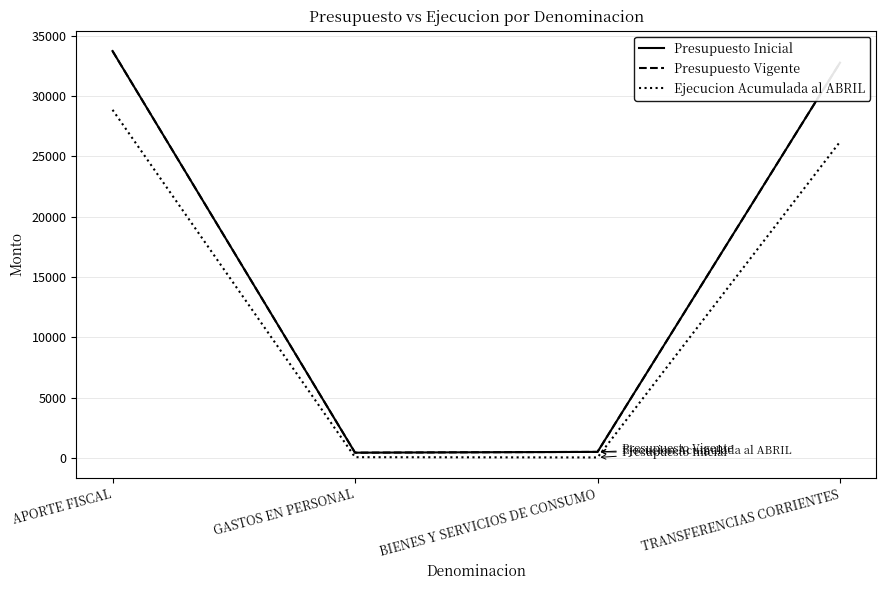

What is the minimum value for Ejecucion Acumulada al ABRIL?

54